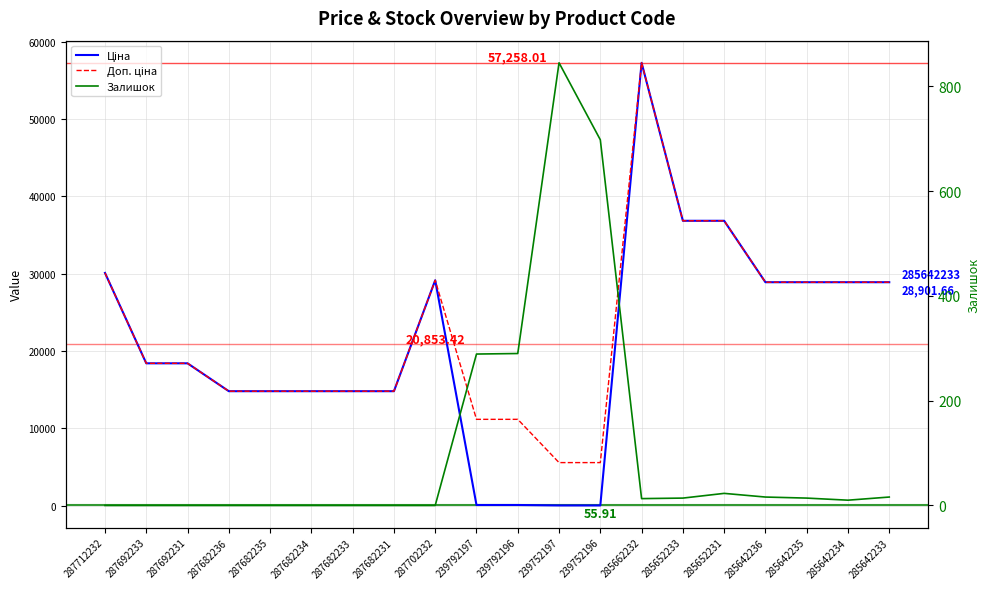

Where is the first local maximum for Доп. ціна?

287702232